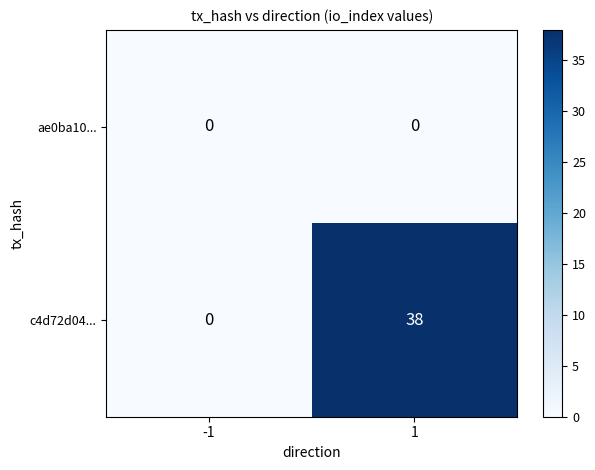

True or false: ae0ba10... has a value of 0 at 1.

True